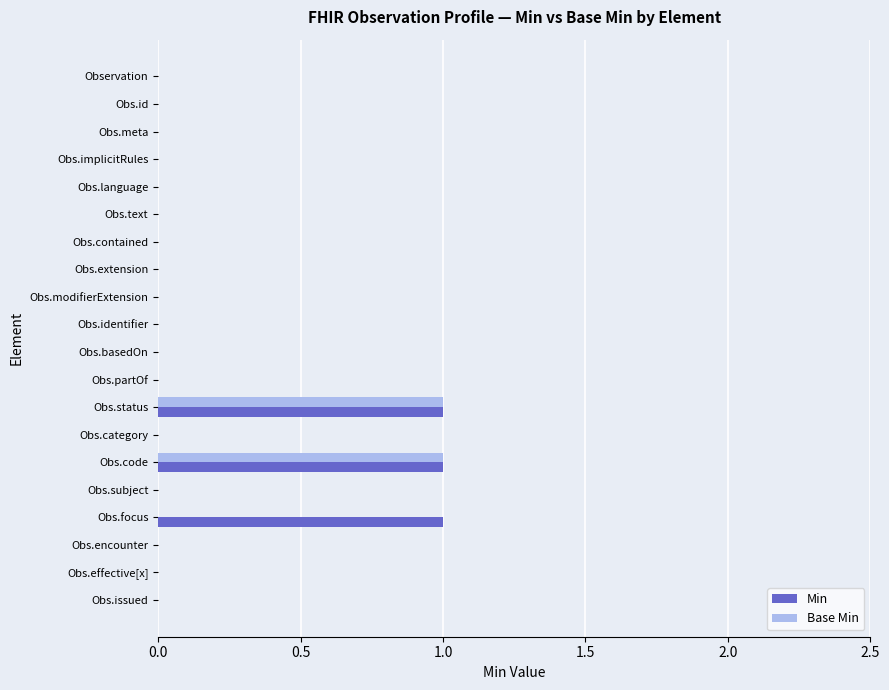

Is it true that Min equals -1 at Obs.basedOn?

False